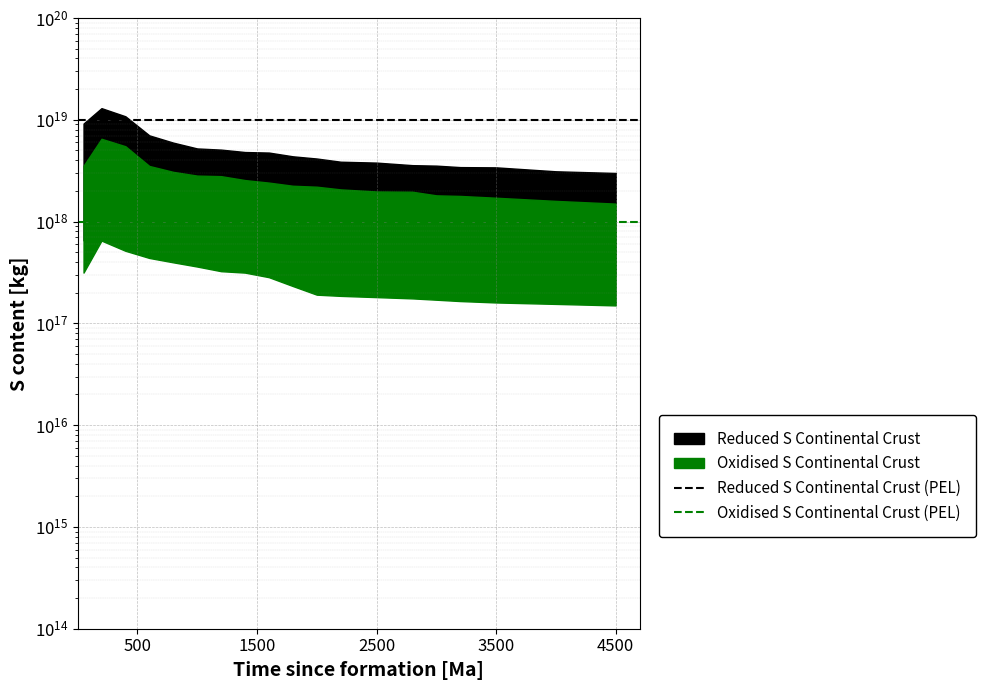

What is the difference between the highest and lowest values at 500?

9000000000000000000